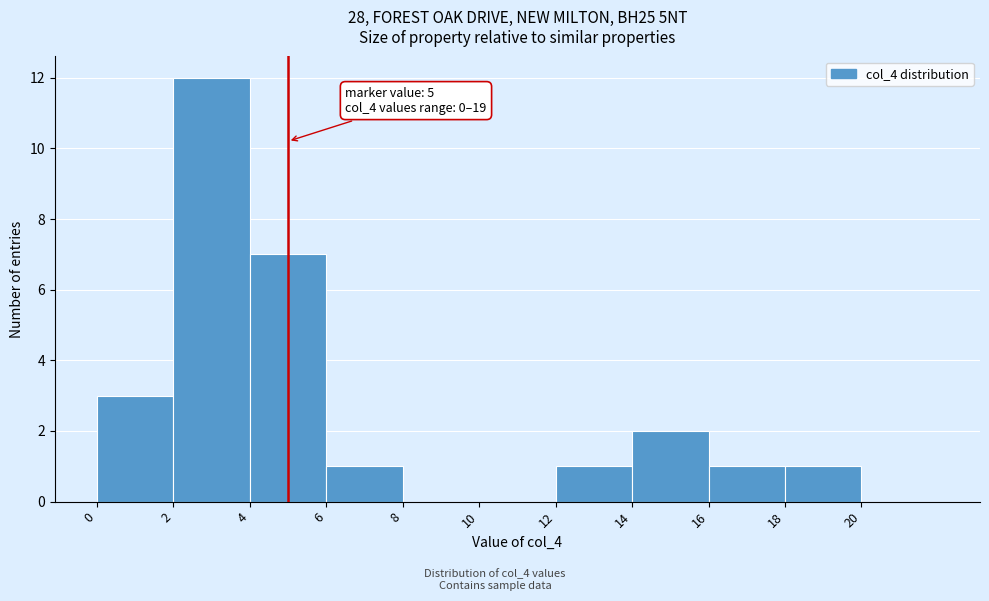

Which range on the x-axis has the tallest bar?

2 to 4